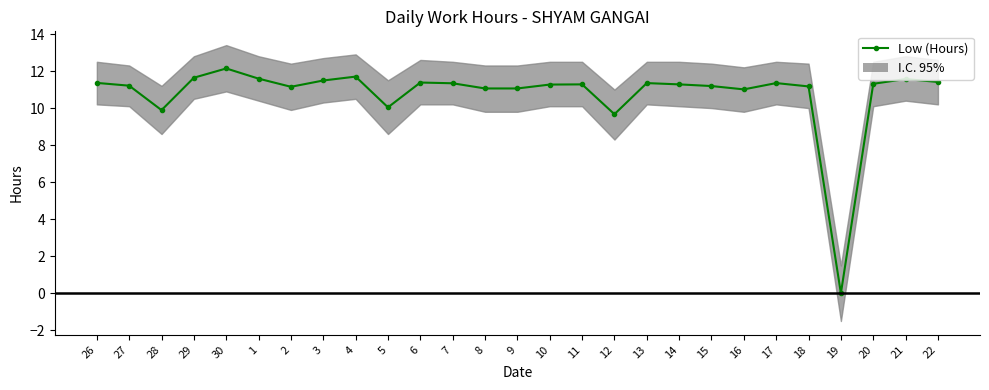

The chart shows a value of 10.0 at 5. True or false?

True